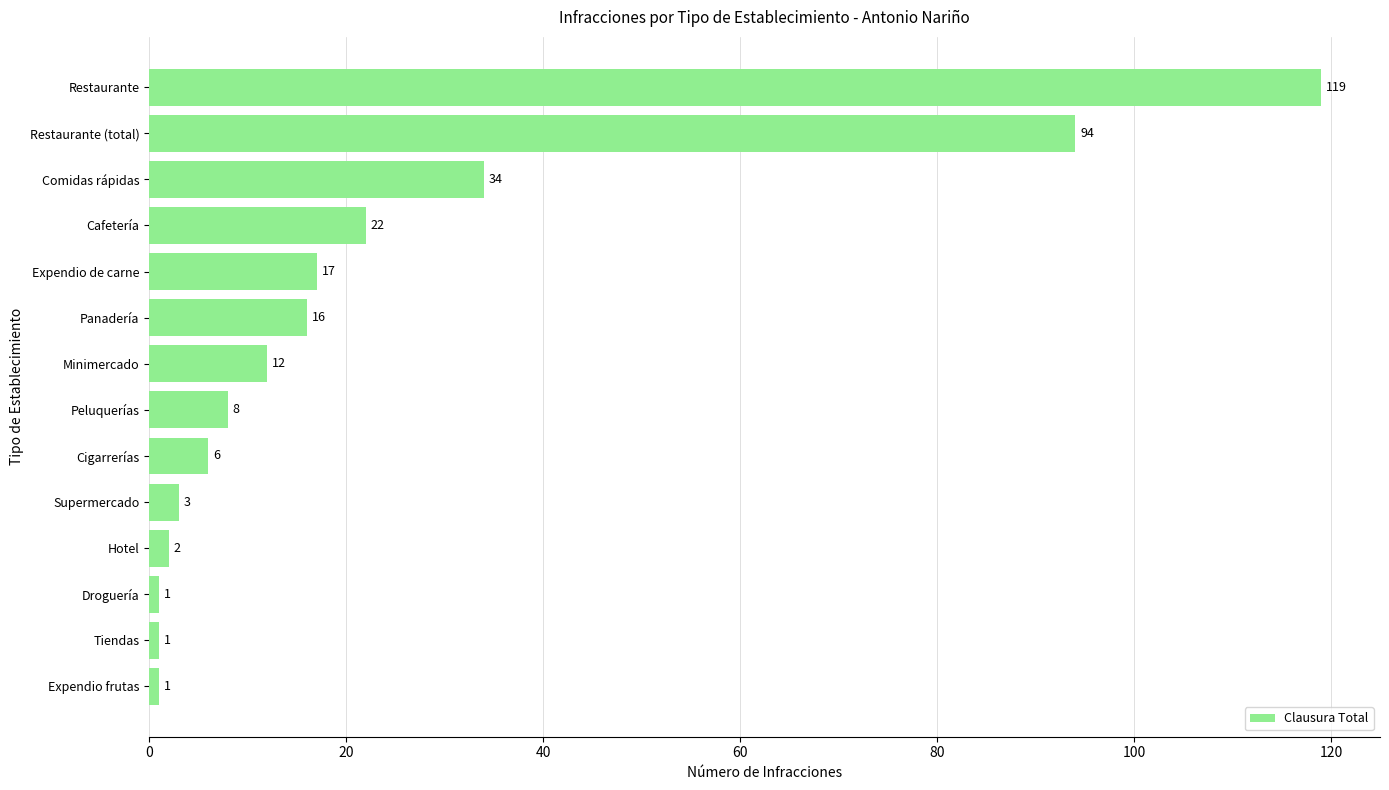

How many bars are there in total?

14